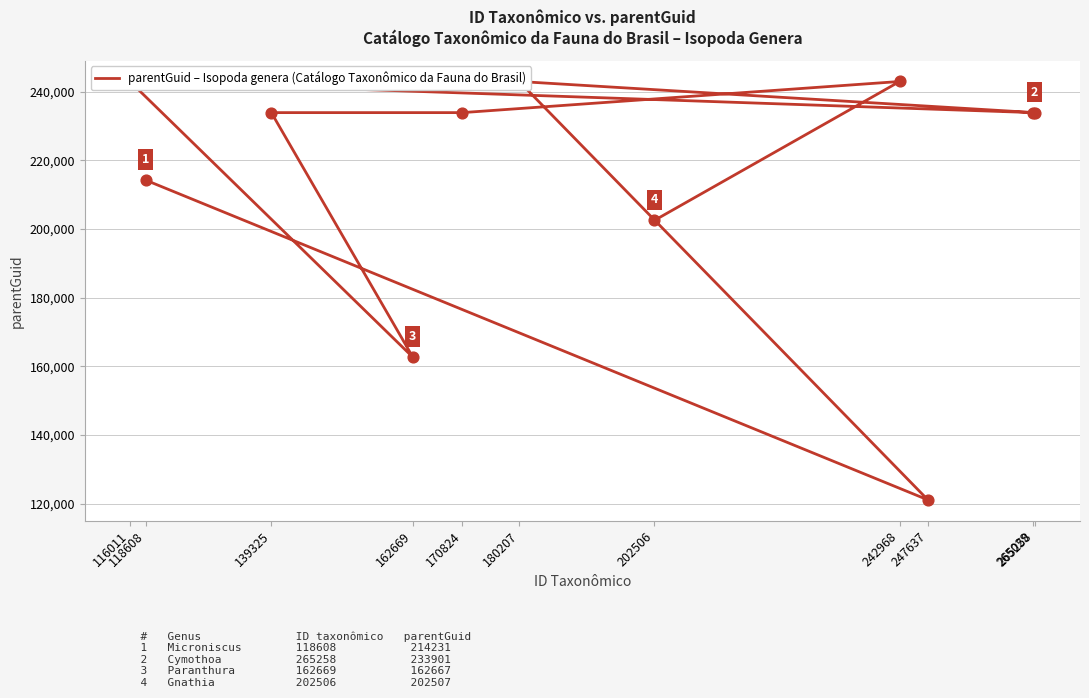

Between 202506 and 180207, which is larger?

180207